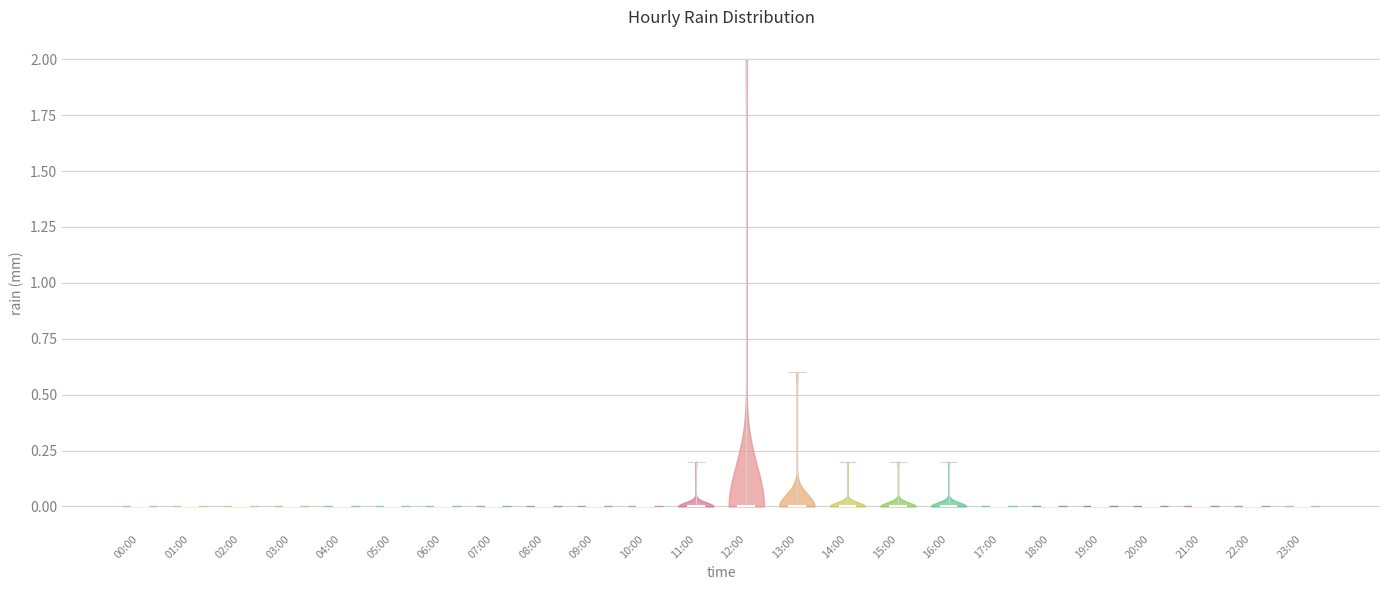

Reading left to right, read every violin against the y-axis: where its median line is, and the lowest and highest points it reaches. The values are not printed on the chart, so give them approximately, as read against the axis.

00:00: median line 0.0, lowest point 0.0, highest point 0.0
01:00: median line 0.0, lowest point 0.0, highest point 0.0
02:00: median line 0.0, lowest point 0.0, highest point 0.0
03:00: median line 0.0, lowest point 0.0, highest point 0.0
04:00: median line 0.0, lowest point 0.0, highest point 0.0
05:00: median line 0.0, lowest point 0.0, highest point 0.0
06:00: median line 0.0, lowest point 0.0, highest point 0.0
07:00: median line 0.0, lowest point 0.0, highest point 0.0
08:00: median line 0.0, lowest point 0.0, highest point 0.0
09:00: median line 0.0, lowest point 0.0, highest point 0.0
10:00: median line 0.0, lowest point 0.0, highest point 0.0
11:00: median line 0.0, lowest point 0.0, highest point 0.2
12:00: median line 0.0, lowest point 0.0, highest point 2.0
13:00: median line 0.0, lowest point 0.0, highest point 0.6
14:00: median line 0.0, lowest point 0.0, highest point 0.2
15:00: median line 0.0, lowest point 0.0, highest point 0.2
16:00: median line 0.0, lowest point 0.0, highest point 0.2
17:00: median line 0.0, lowest point 0.0, highest point 0.0
18:00: median line 0.0, lowest point 0.0, highest point 0.0
19:00: median line 0.0, lowest point 0.0, highest point 0.0
20:00: median line 0.0, lowest point 0.0, highest point 0.0
21:00: median line 0.0, lowest point 0.0, highest point 0.0
22:00: median line 0.0, lowest point 0.0, highest point 0.0
23:00: median line 0.0, lowest point 0.0, highest point 0.0